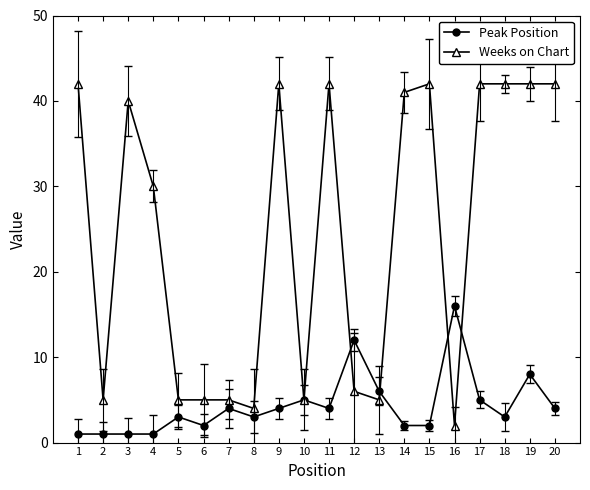

Does the chart display data point markers on the line(s)?

Yes